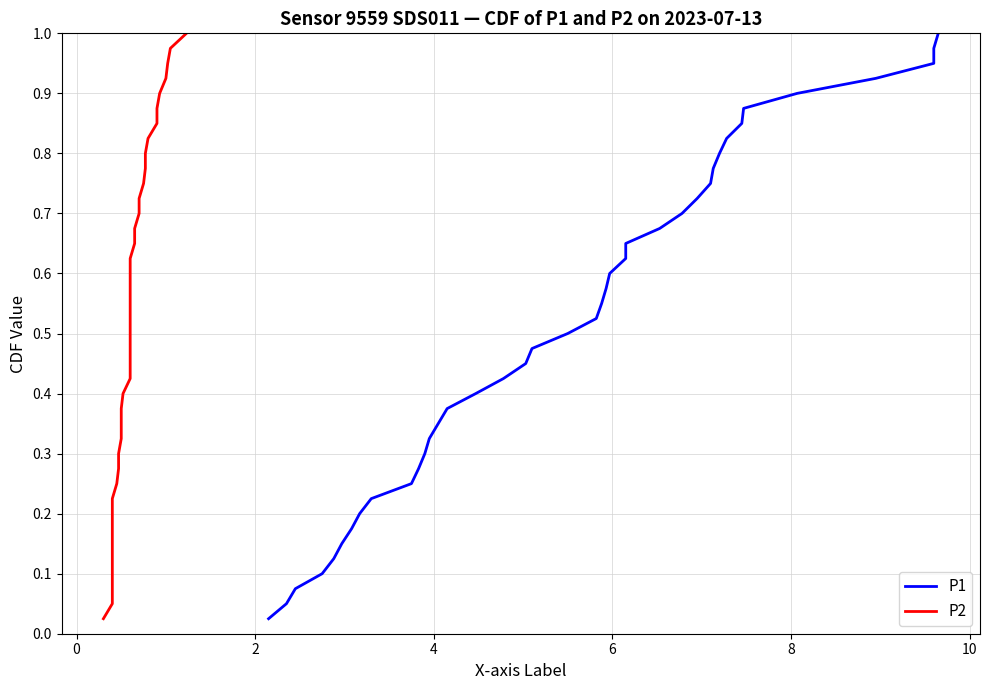

Is the value of P2 at 17 greater than the value of P1 at 12?

Yes